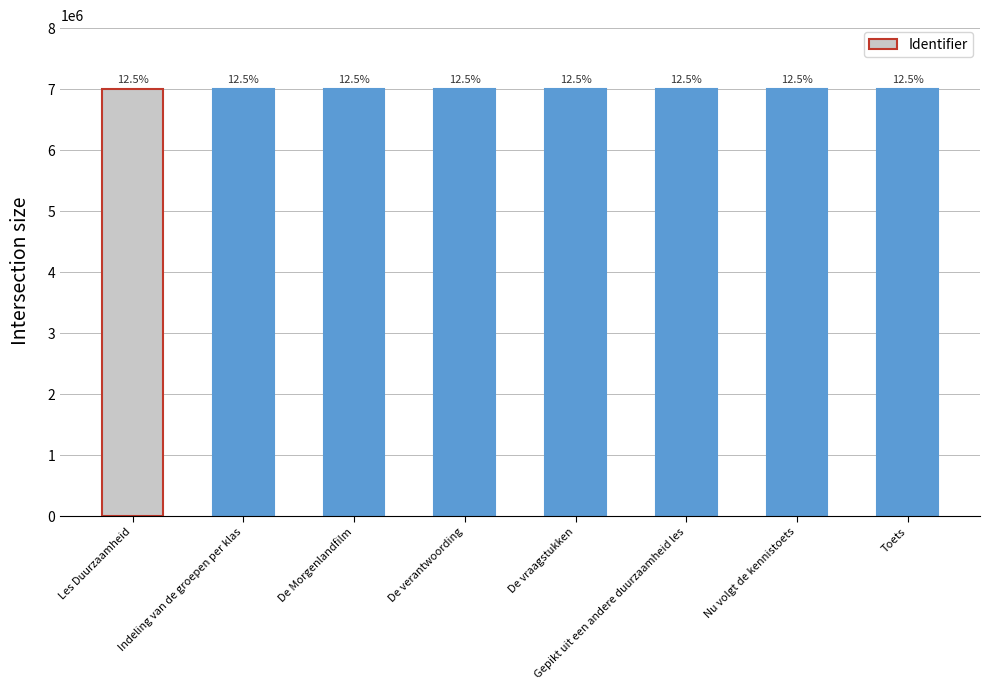

What is the sum of the values at Indeling van de groepen per klas and De vraagstukken?

14003410